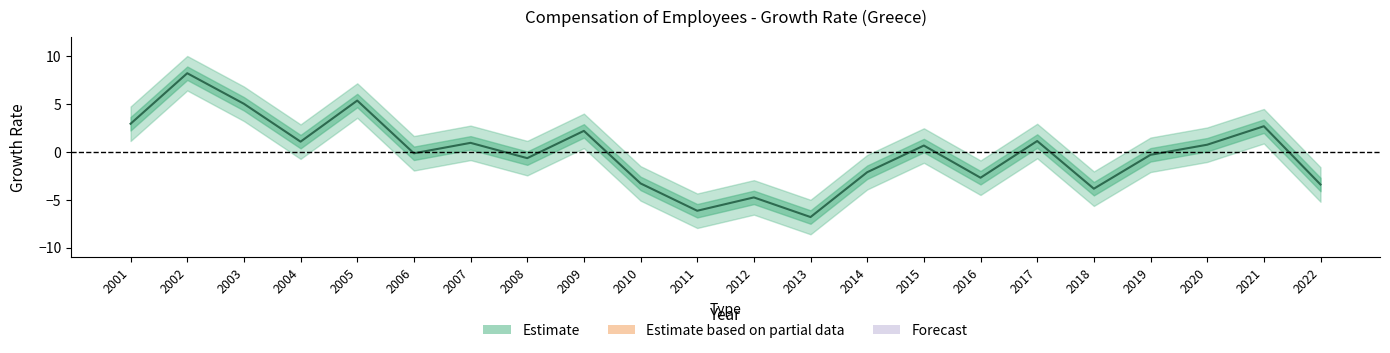

True or false: there are more than 0 points higher than both neighbors.

True